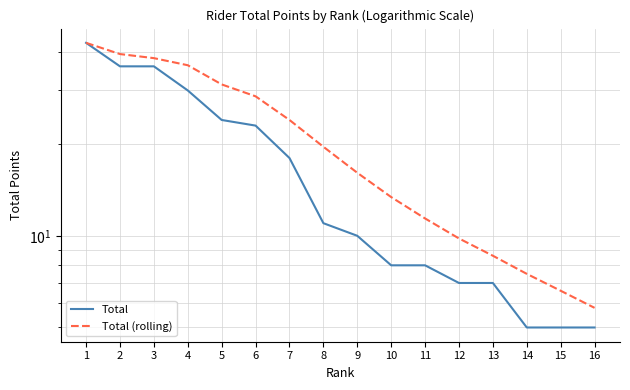

What is the total value across all series at 12?

16.8